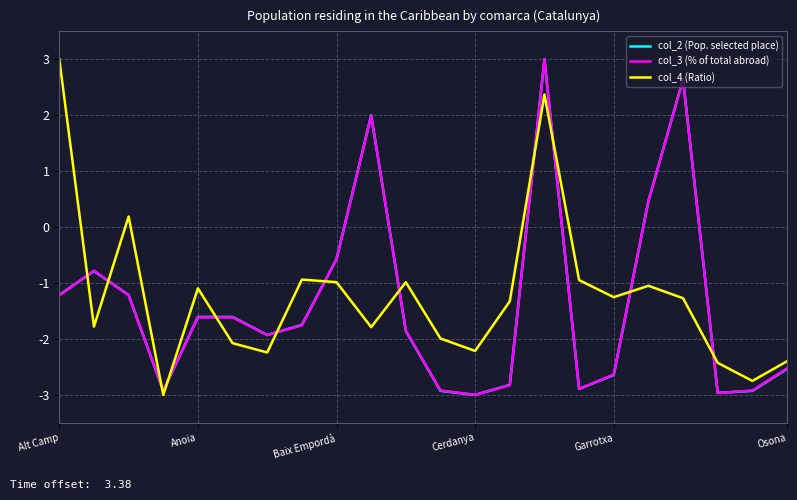

How many positive values does the col_3 (% of total abroad) series have?

4